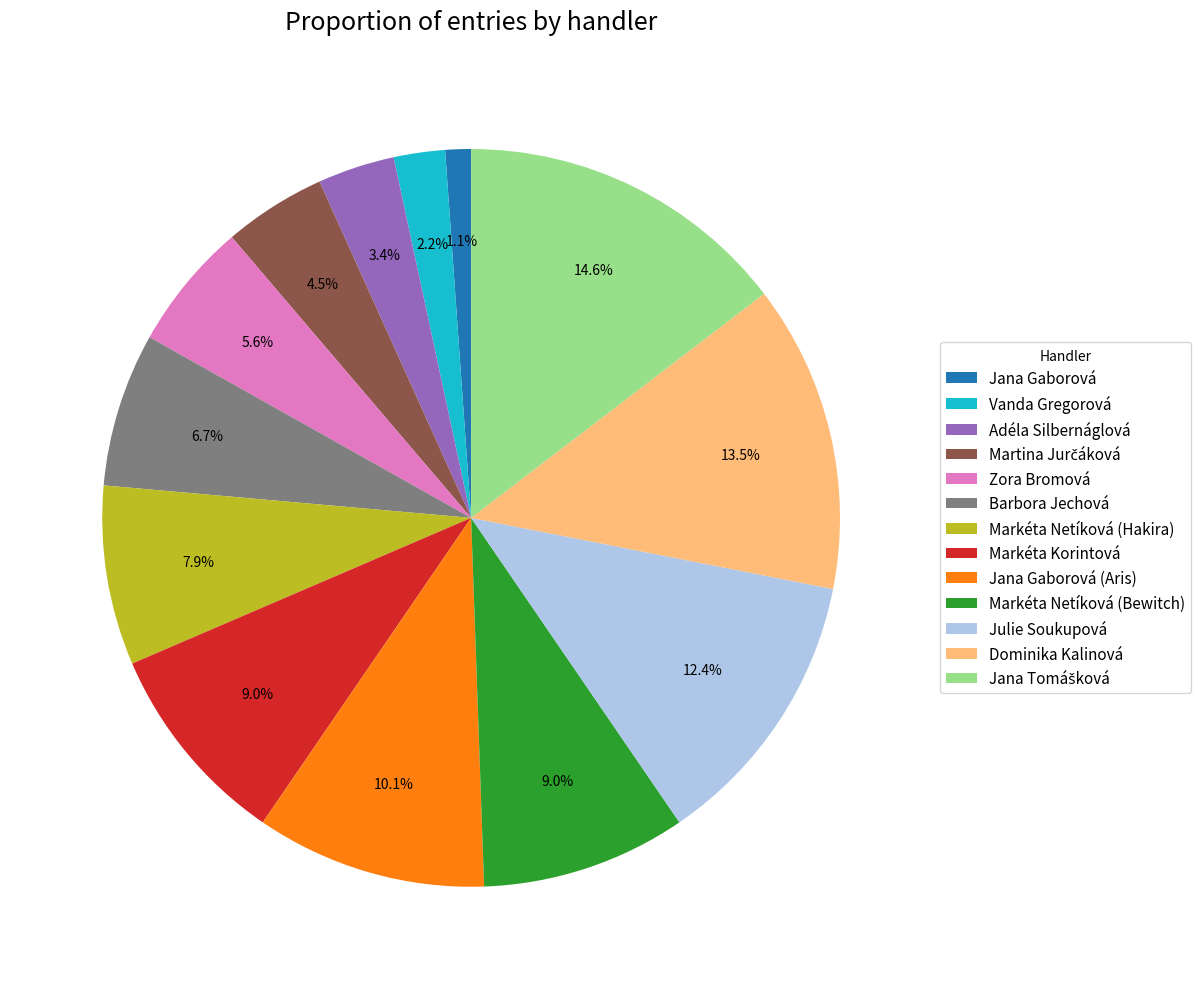

What portion of the pie excludes Vanda Gregorová?

97.8%